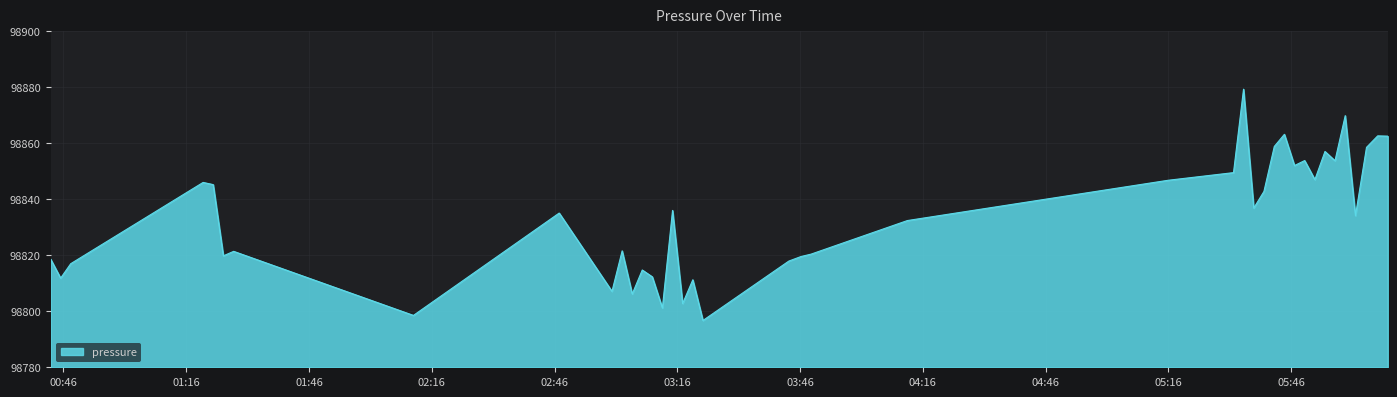

What is the difference between the maximum and minimum values?

82.6